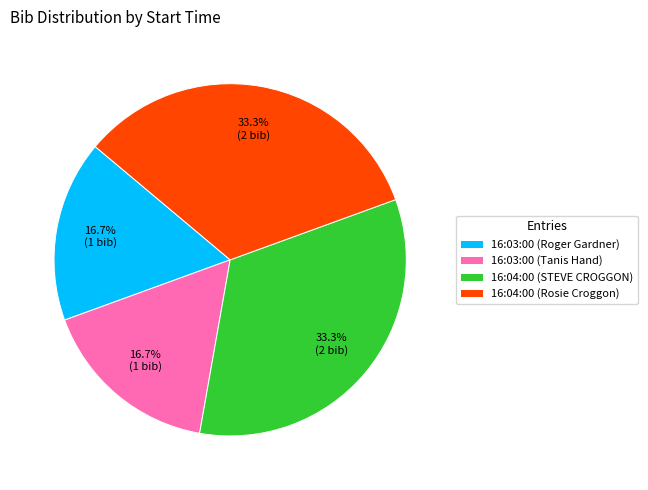

How many slices are in this pie chart?

4